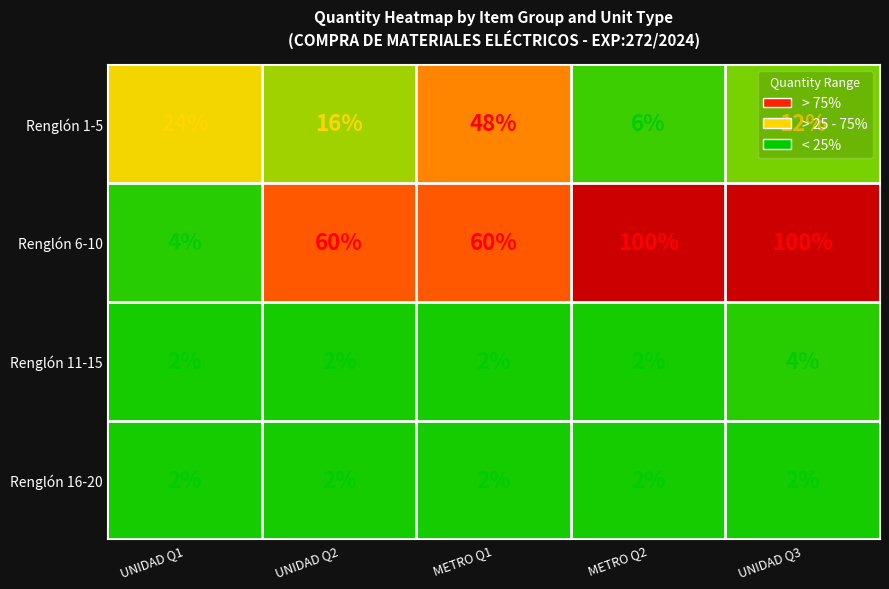

At how many categories does at least one series exceed 86?

2